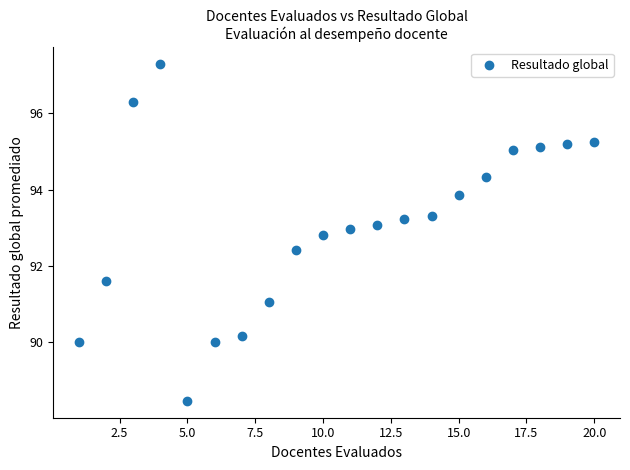

What is the range of X values (max minus min)?

19.0